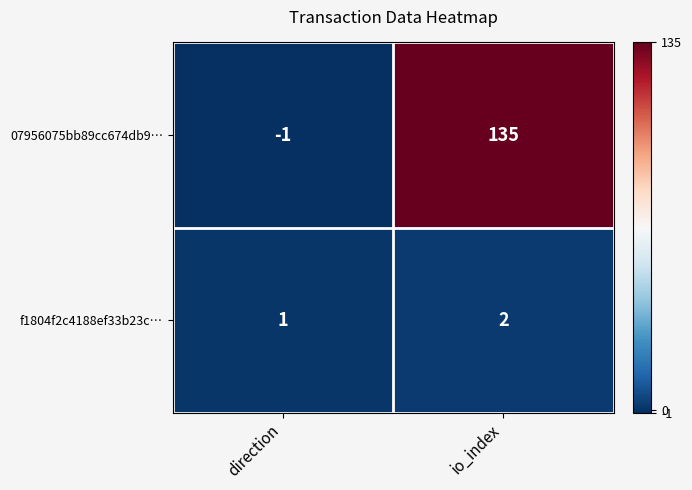

Which series has the largest total across all categories?

07956075bb89cc674db9…